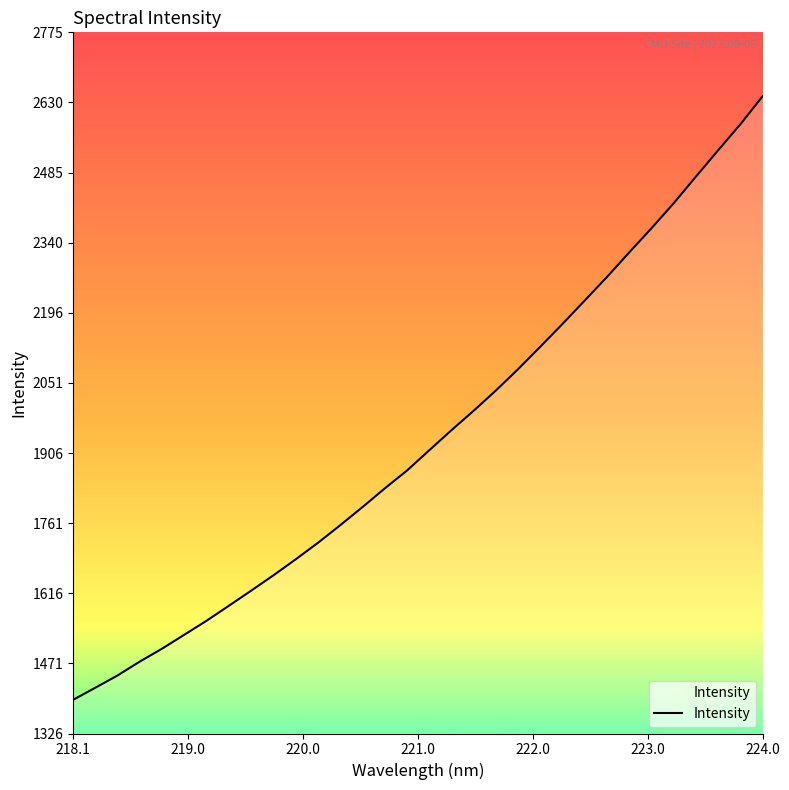

What is the difference between the maximum and minimum values?

1247.4